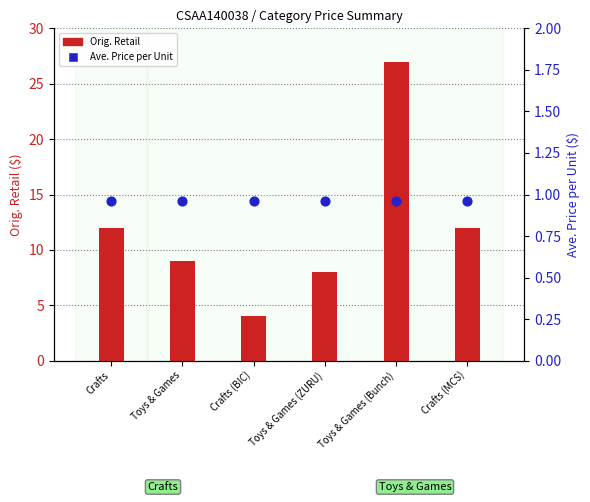

Is the value of Ave. Price per Unit at Toys & Games (ZURU) greater than the value of Orig. Retail at Toys & Games?

No